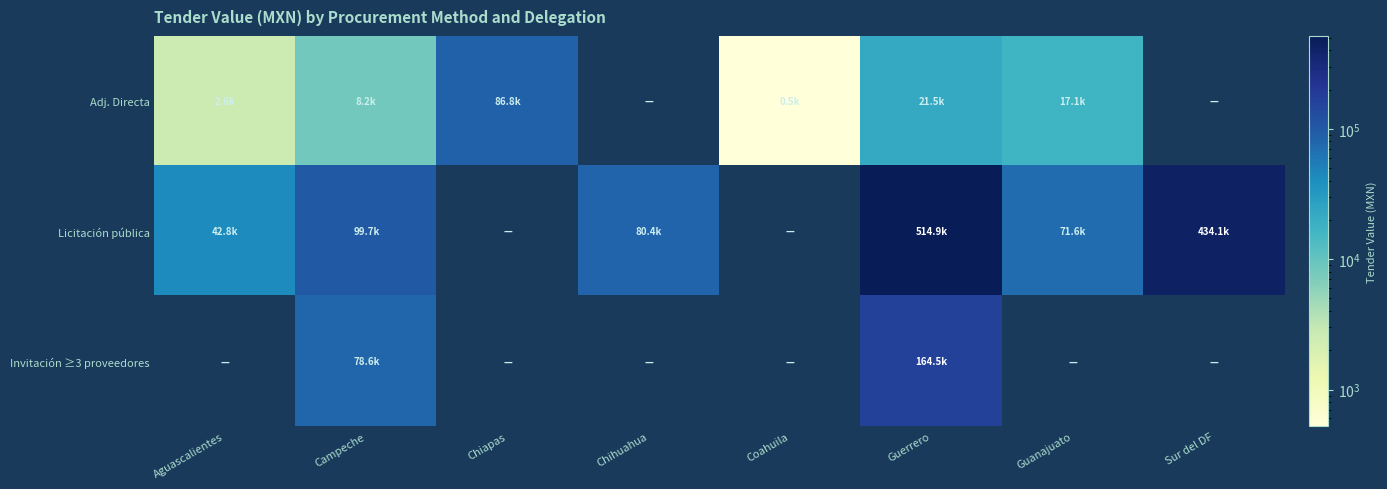

Reading left to right, extract all data points from this chart.

Adj. Directa: Aguascalientes=2617.5	Campeche=8247.5	Chiapas=86803.3	Chihuahua=0.0	Coahuila=522.0	Guerrero=21484.6	Guanajuato=17102.2	Sur del DF=0.0
Licitación pública: Aguascalientes=42750.6	Campeche=99655.1	Chiapas=0.0	Chihuahua=80431.3	Coahuila=0.0	Guerrero=514926.4	Guanajuato=71575.6	Sur del DF=434118.2
Invitación ≥3 proveedores: Aguascalientes=0.0	Campeche=78641.3	Chiapas=0.0	Chihuahua=0.0	Coahuila=0.0	Guerrero=164462.9	Guanajuato=0.0	Sur del DF=0.0